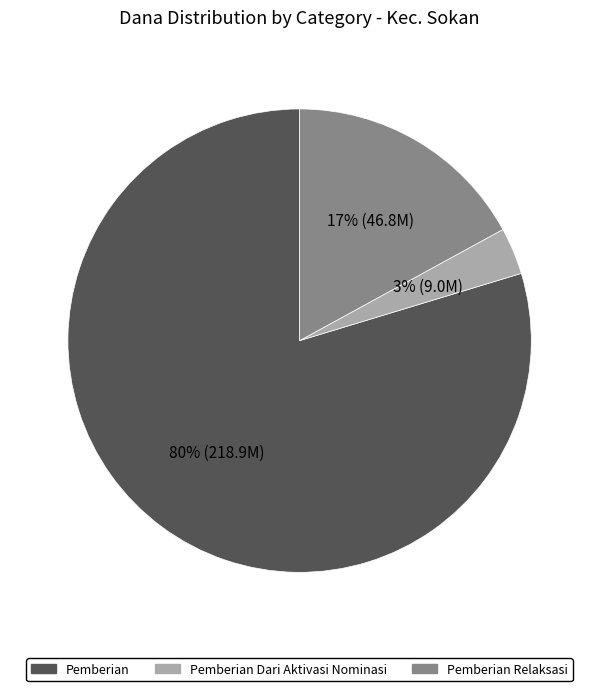

Do Pemberian Dari Aktivasi Nominasi and Pemberian Relaksasi together represent more than half of the pie?

No